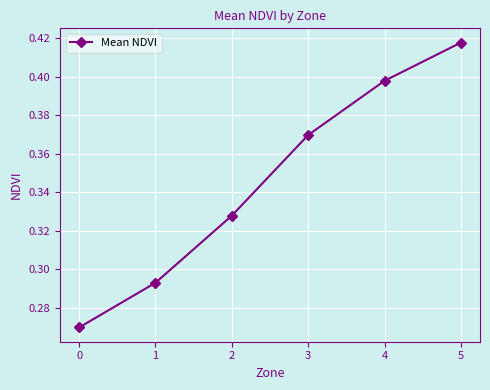

What is the change in value from 0 to 2?

+0.1